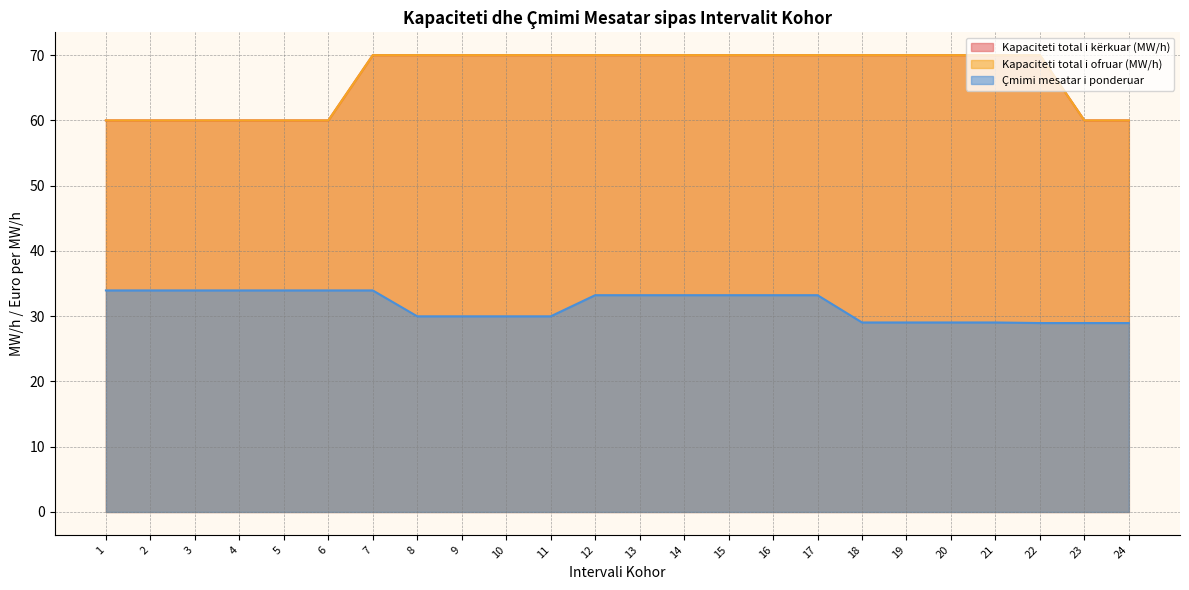

Which has a higher value, 16 or 13?

16